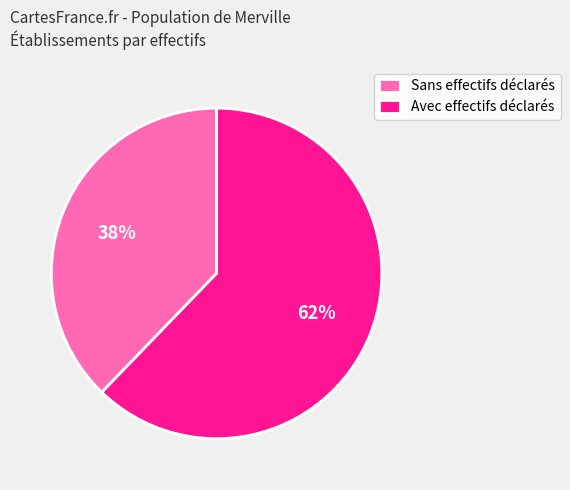

Which category has the smallest portion of the pie?

Sans effectifs déclarés